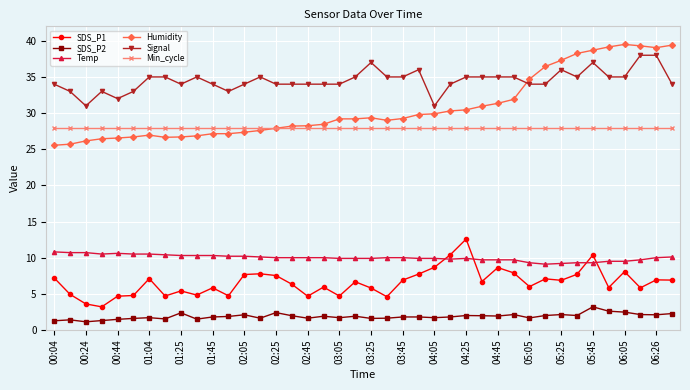

How many intersections are there between Humidity and Min_cycle?

1